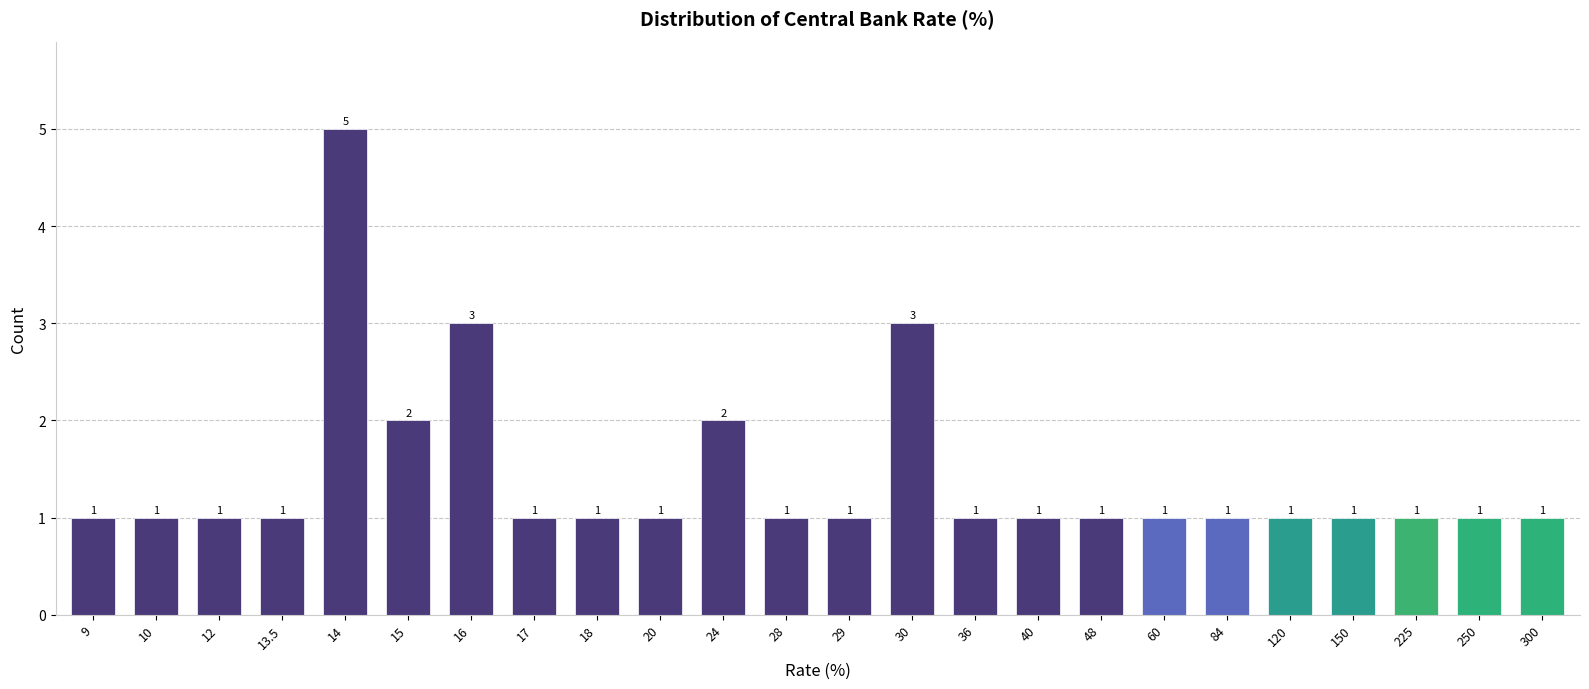

Reading right to left, list all the values displayed in this chart.

1	1	1	1	1	1	1	1	1	1	3	1	1	2	1	1	1	3	2	5	1	1	1	1